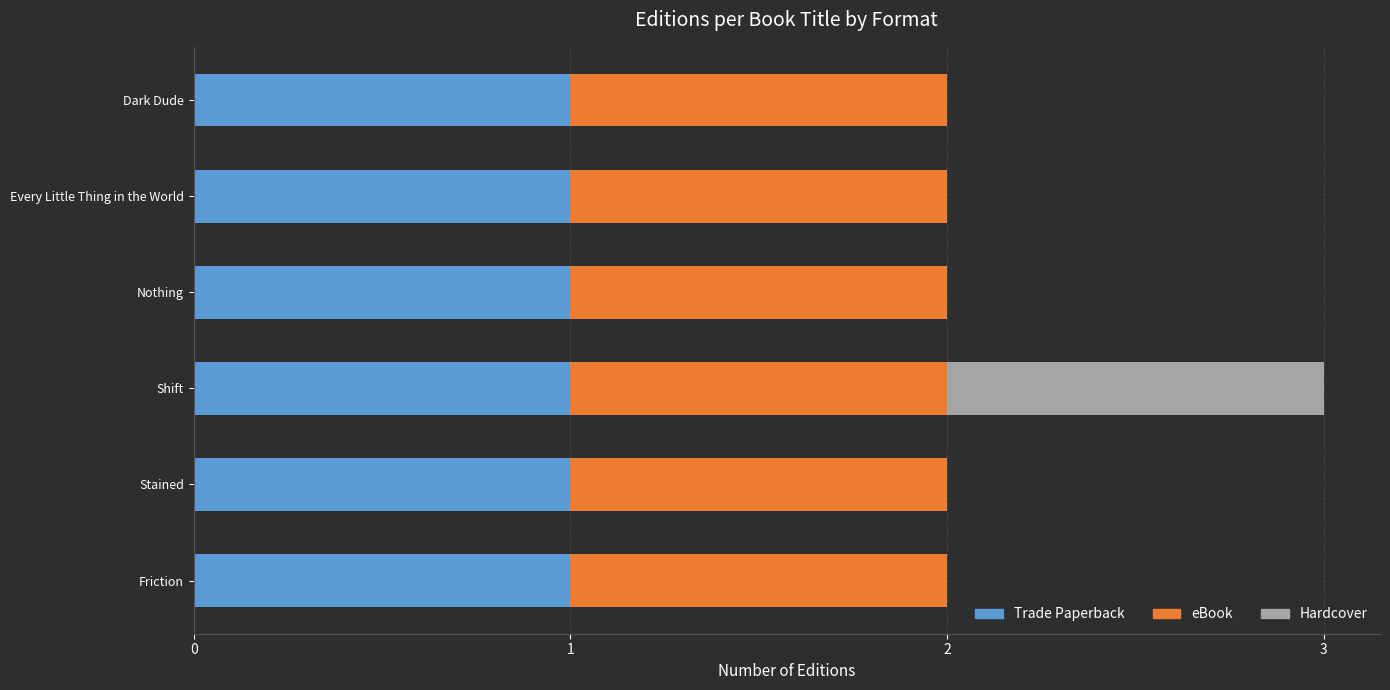

What is the sum of all Trade Paperback values?

6